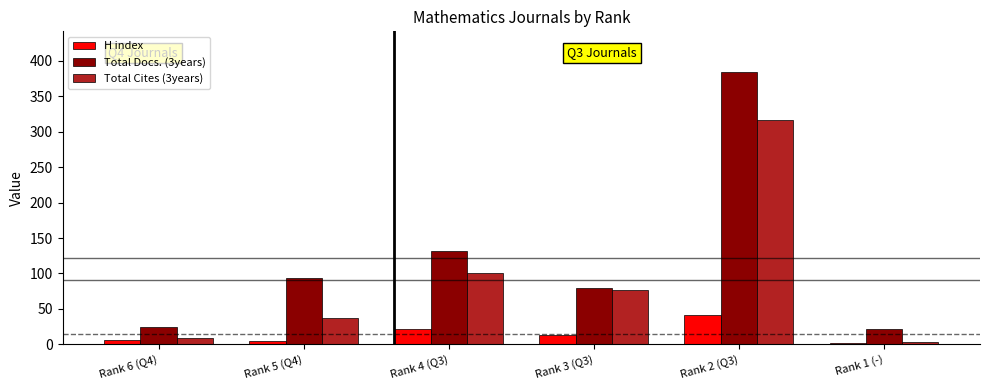

Which series has the widest spread of values?

Total Docs. (3years)